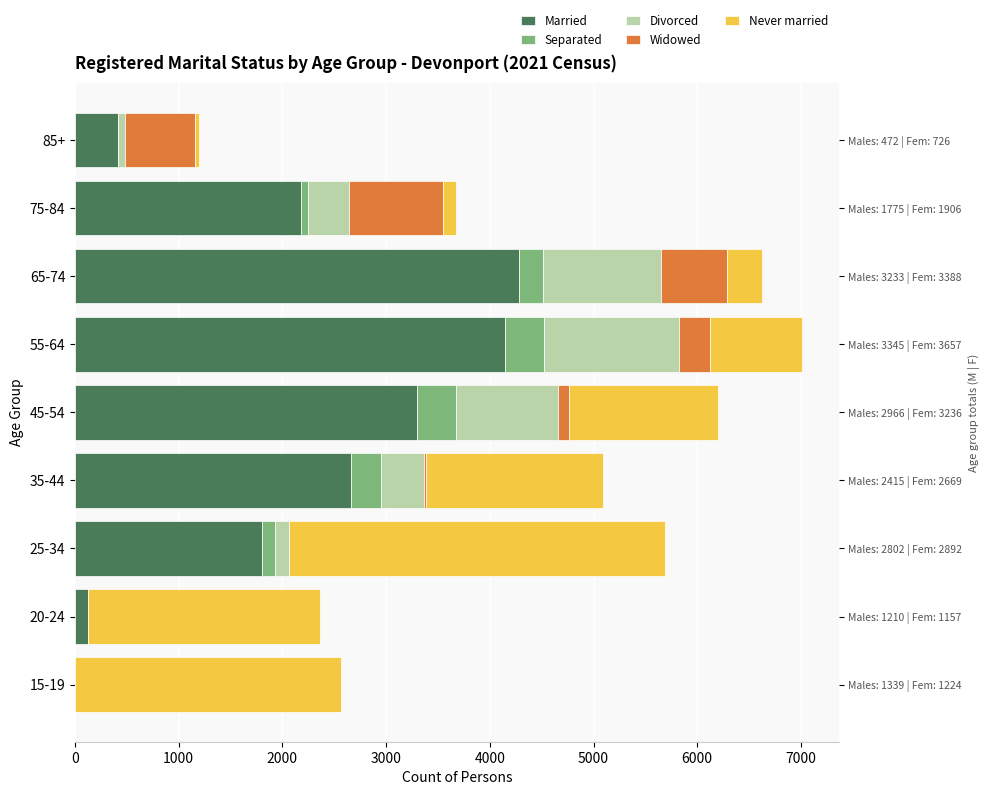

Which series changed the most between 15-19 and 55-64?

Married